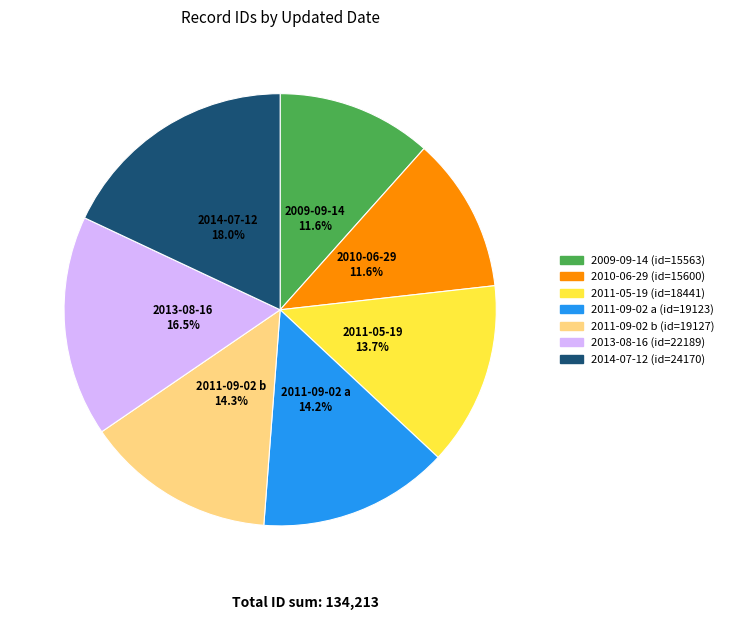

Is there a majority slice in this chart?

No